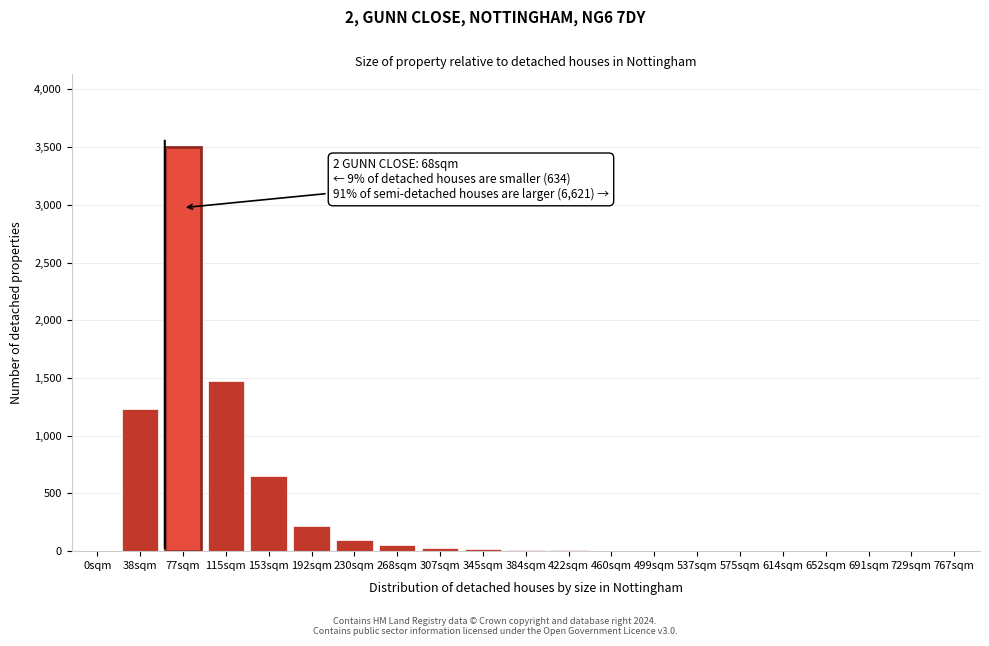

The chart shows a value of 5 at 460sqm. True or false?

True